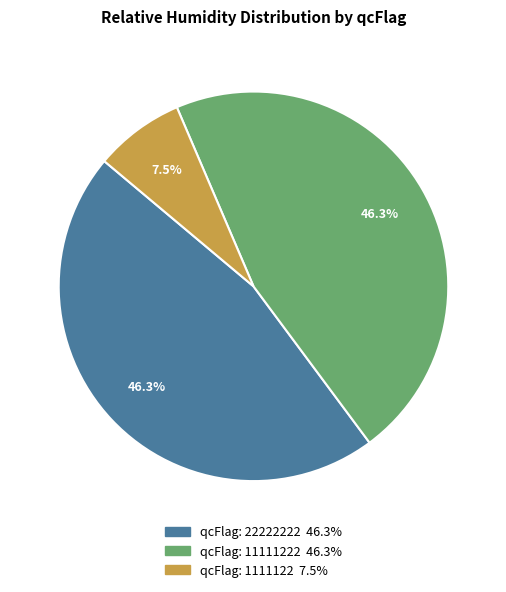

Is there any slice that represents more than half of the pie?

No